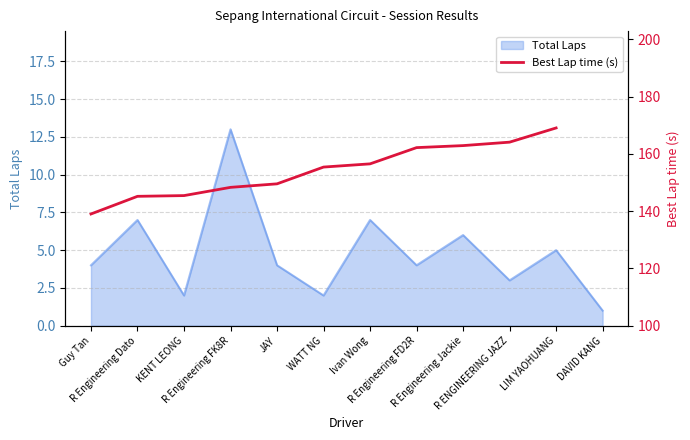

At which label is the value closest to 154?

WATT NG